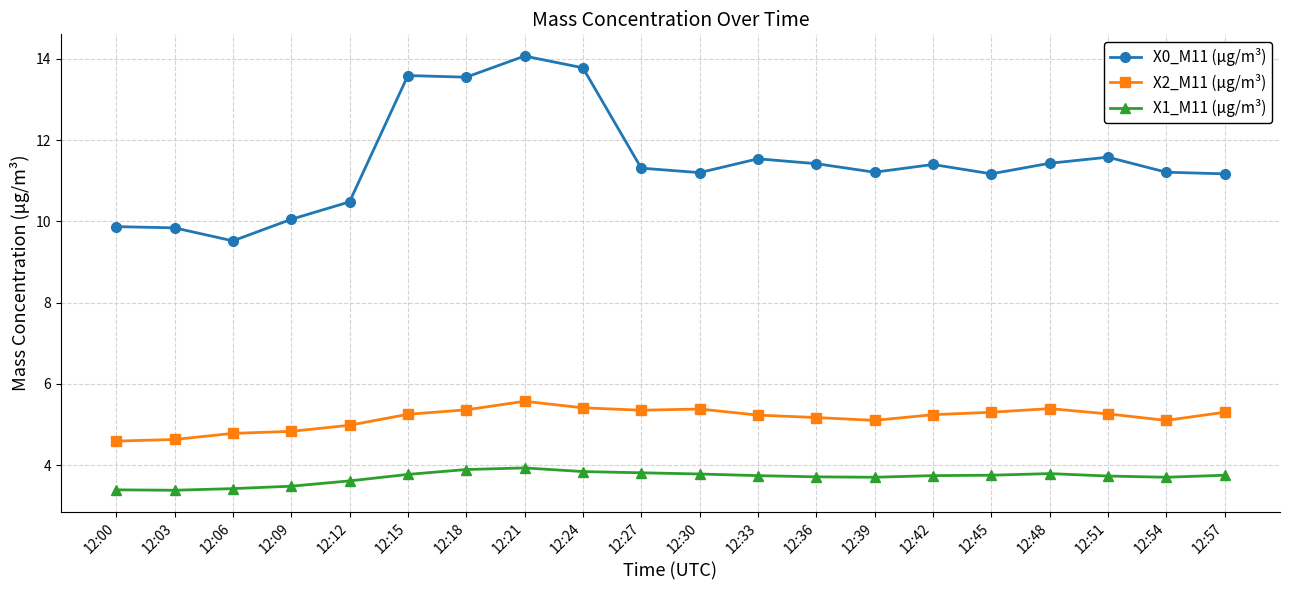

What is the value of the X2_M11 (μg/m³) point at the 18th from the left?

5.3